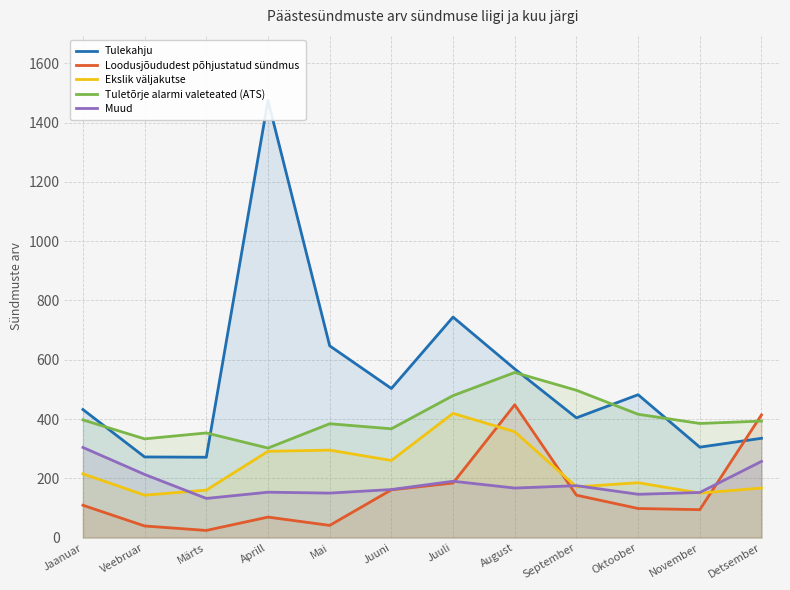

Count the number of categories in the chart.

12